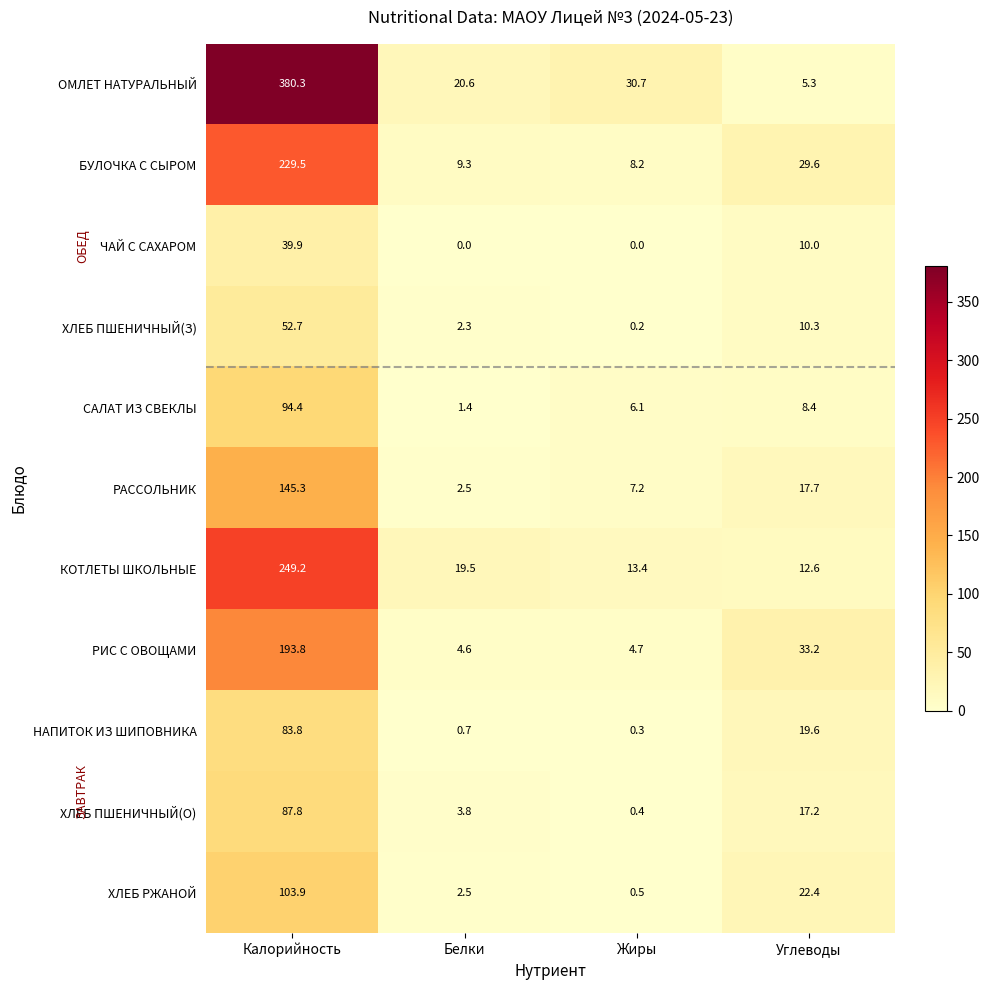

True or false: ЧАЙ С САХАРОМ has a value of 39.9 at Калорийность.

True